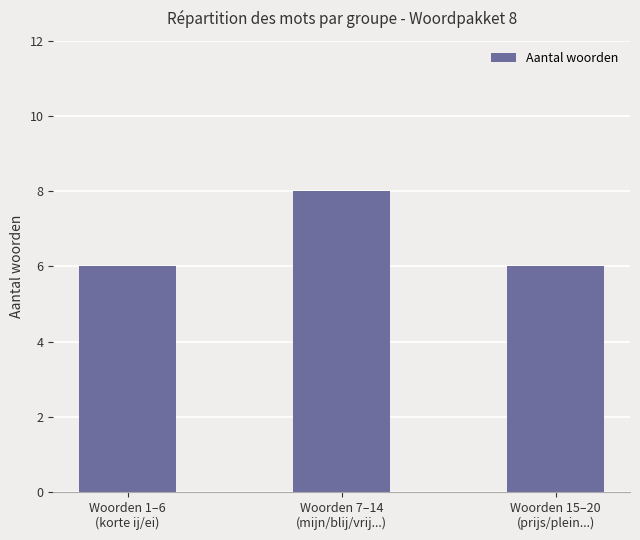

The chart shows a value of 8 at Woorden 7–14
(mijn/blij/vrij...). True or false?

True